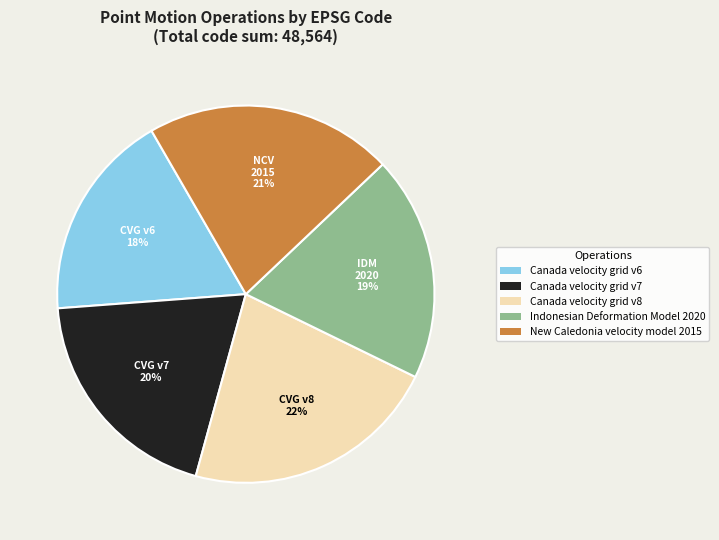

The Indonesian Deformation Model 2020 slice represents 19% of the pie. True or false?

True